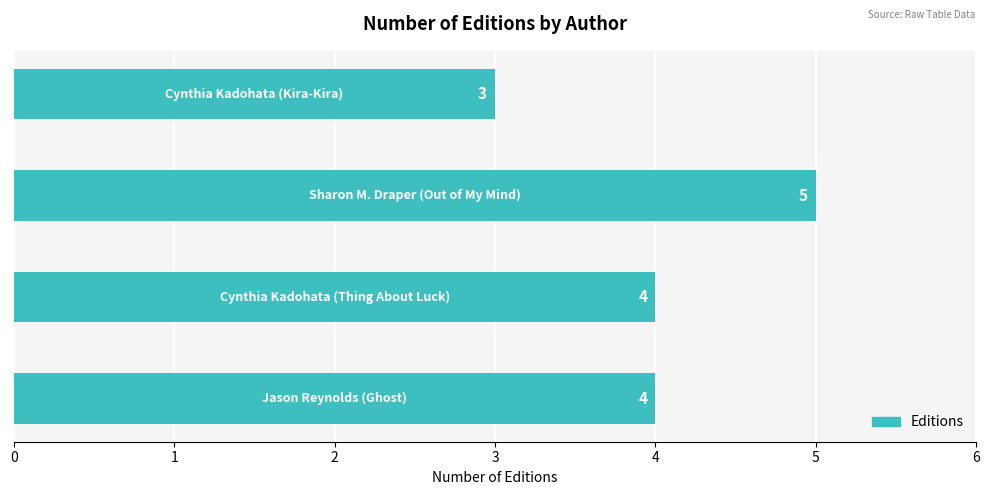

How many values are between 4 and 5?

3